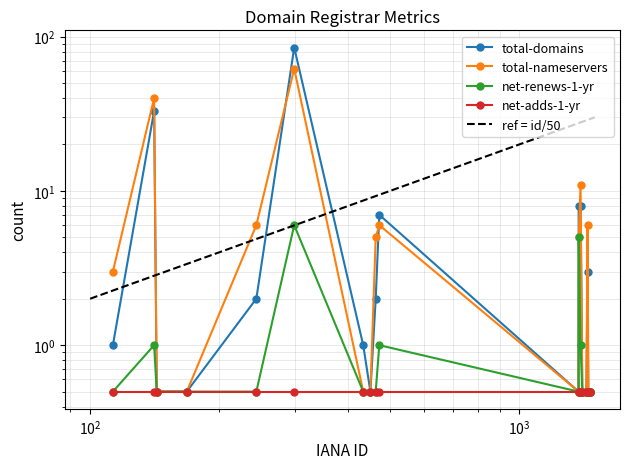

The value of net-renews-1-yr at 1464 is 0.7. True or false?

False